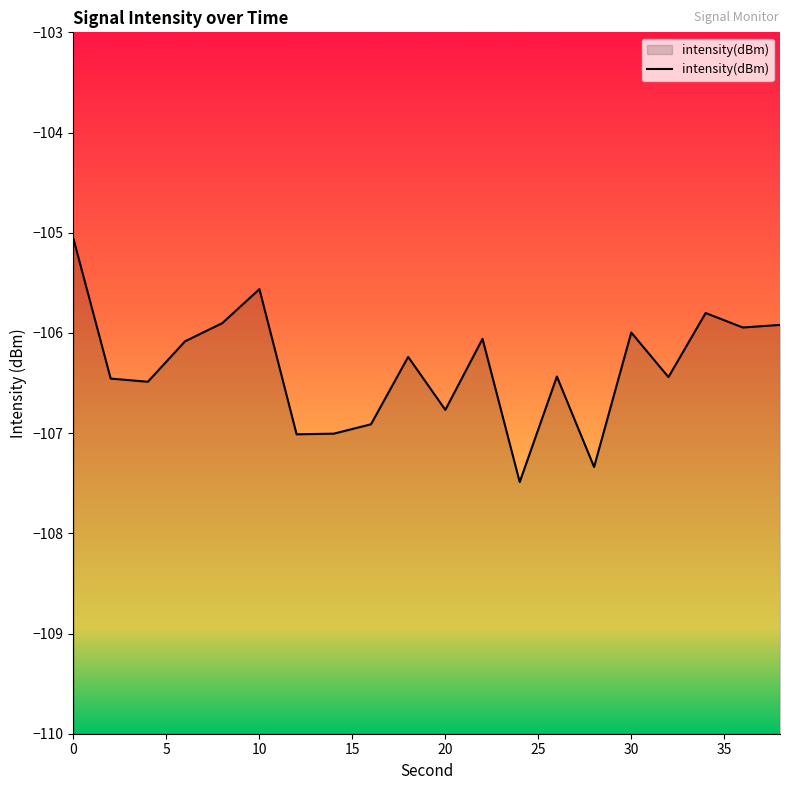

How many values exceed -106?

7